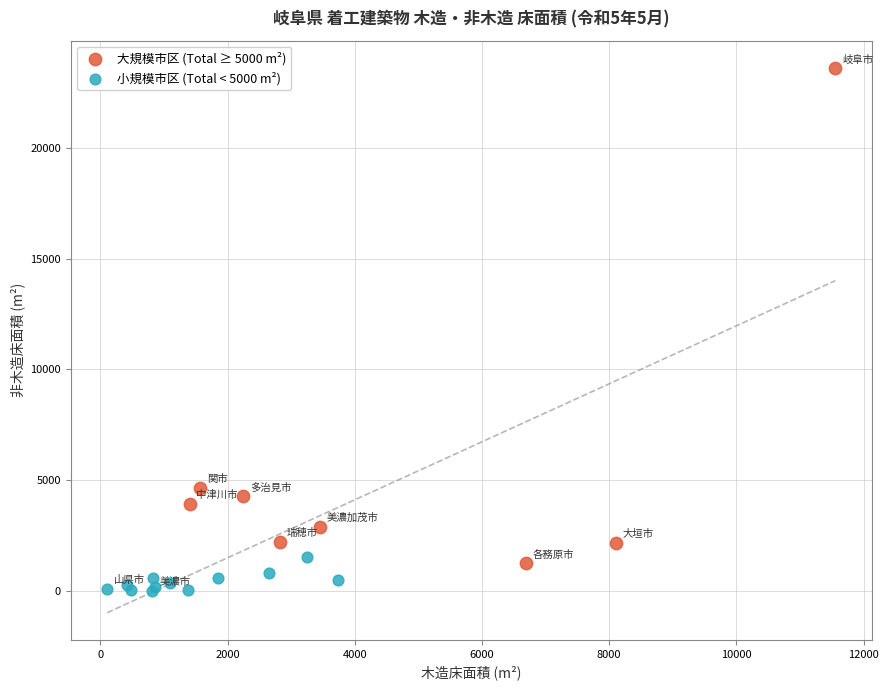

What are all the series names shown in the legend?

大規模市区 (Total ≥ 5000 m²), 小規模市区 (Total < 5000 m²)